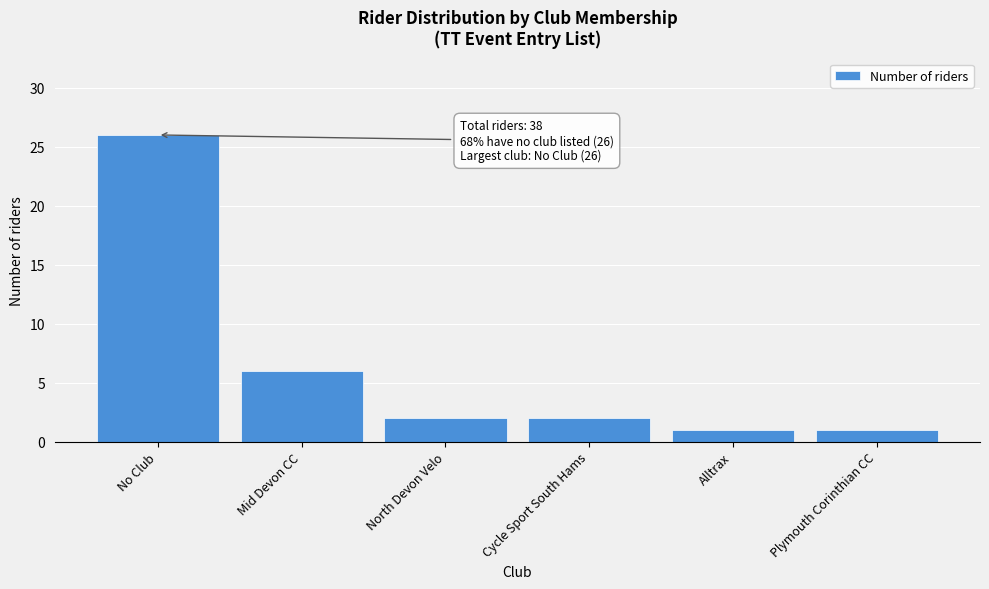

Reading right to left, extract all data points from this chart.

Plymouth Corinthian CC=1	Alltrax=1	Cycle Sport South Hams=2	North Devon Velo=2	Mid Devon CC=6	No Club=26